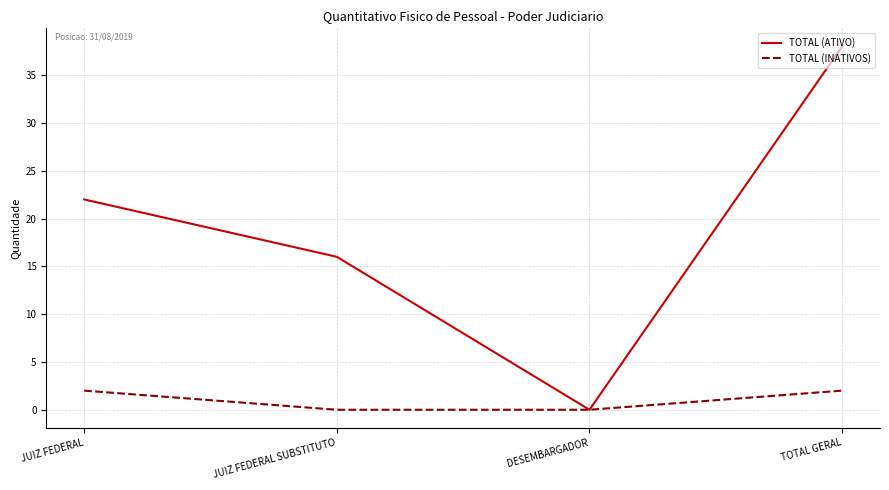

Is the value of TOTAL (INATIVOS) at JUIZ FEDERAL SUBSTITUTO greater than the value of TOTAL (ATIVO) at JUIZ FEDERAL?

No